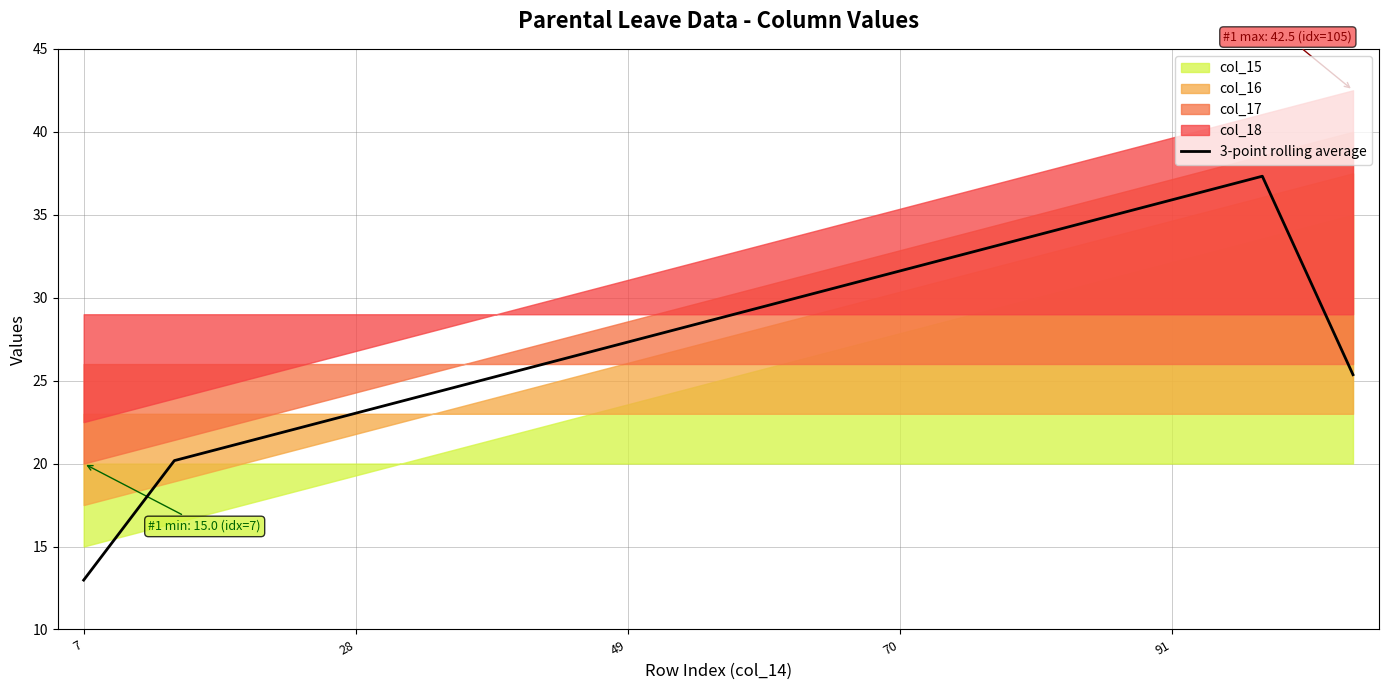

The value of 3-point rolling average at 7 is 6.8. True or false?

False